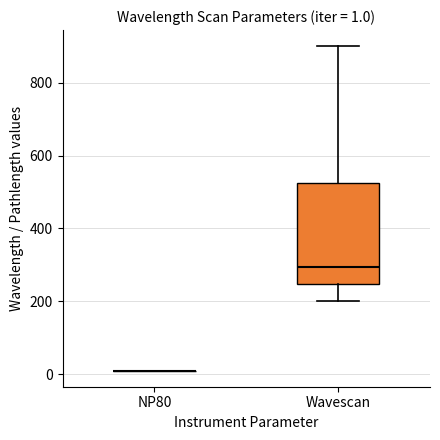

Comparing the boxes themselves (not the whiskers), which one is the tallest?

Wavescan